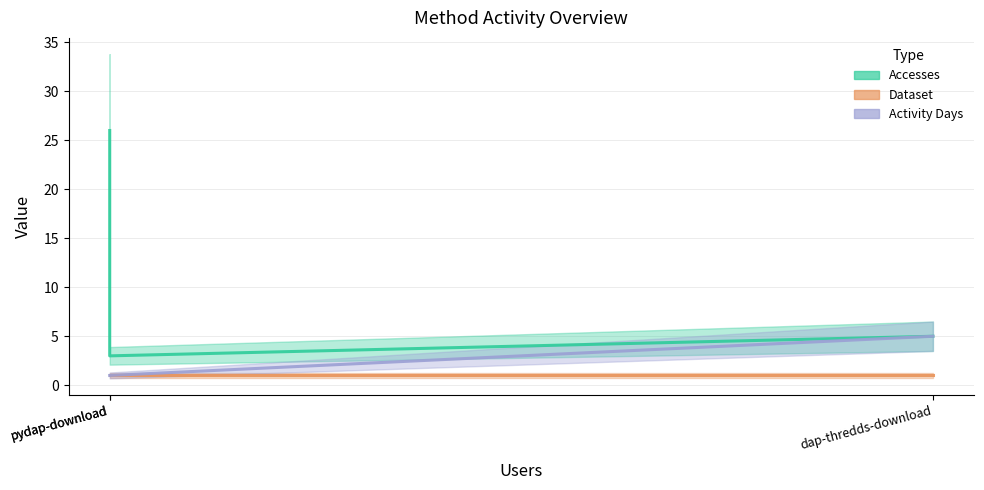

How many lines are shown in the chart?

3